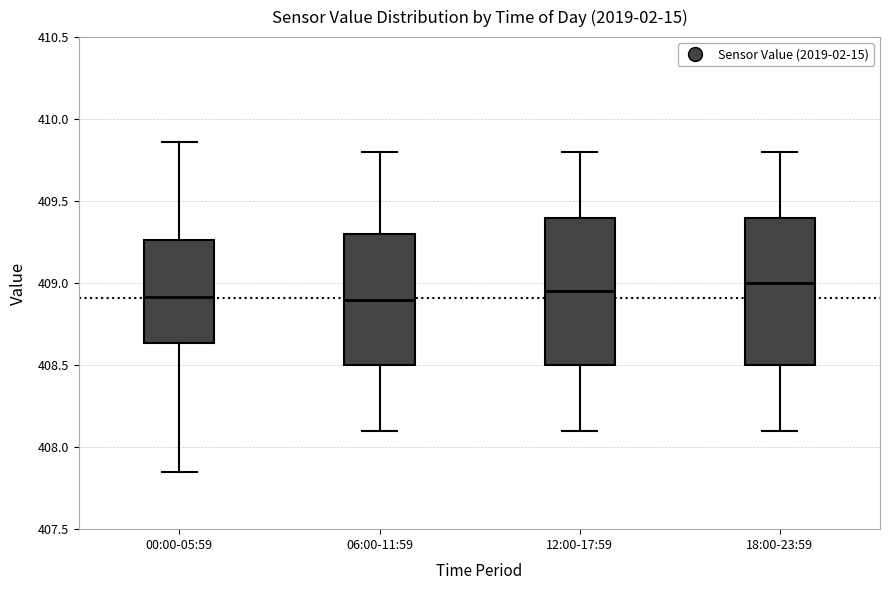

Reading left to right, transcribe this box plot: for each box, give where its median line is, the range the box spans, and where its two whiskers end, as read against the y-axis. The values are not printed on the chart, so give them approximately, as read against the axis.

00:00-05:59: median 408.90, box 408.65 to 409.25, whiskers 407.85 to 409.85
06:00-11:59: median 408.90, box 408.50 to 409.30, whiskers 408.10 to 409.80
12:00-17:59: median 408.95, box 408.50 to 409.40, whiskers 408.10 to 409.80
18:00-23:59: median 409.00, box 408.50 to 409.40, whiskers 408.10 to 409.80